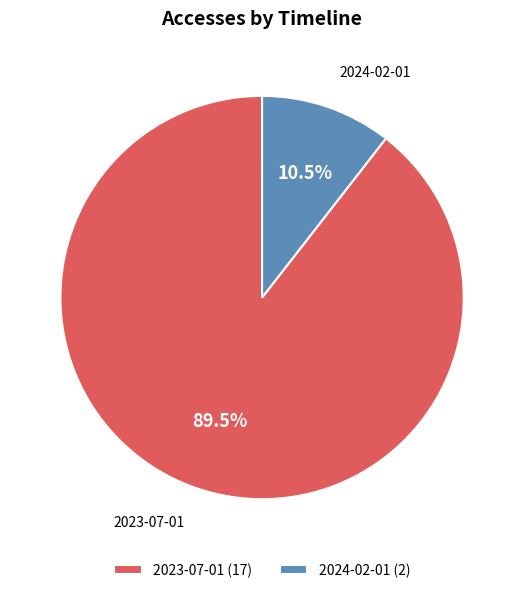

Does 2024-02-01 represent more than half of the total?

No